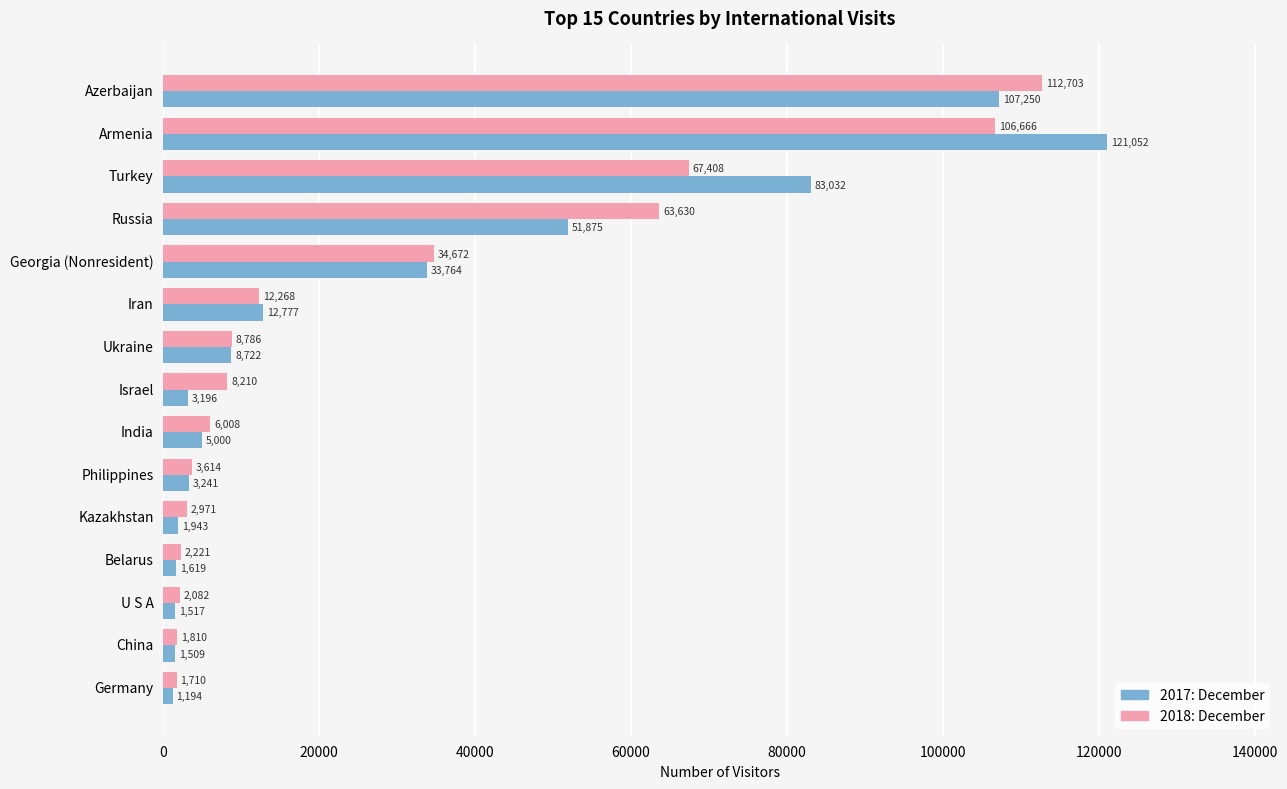

What are all the series names shown in the legend?

2017: December, 2018: December